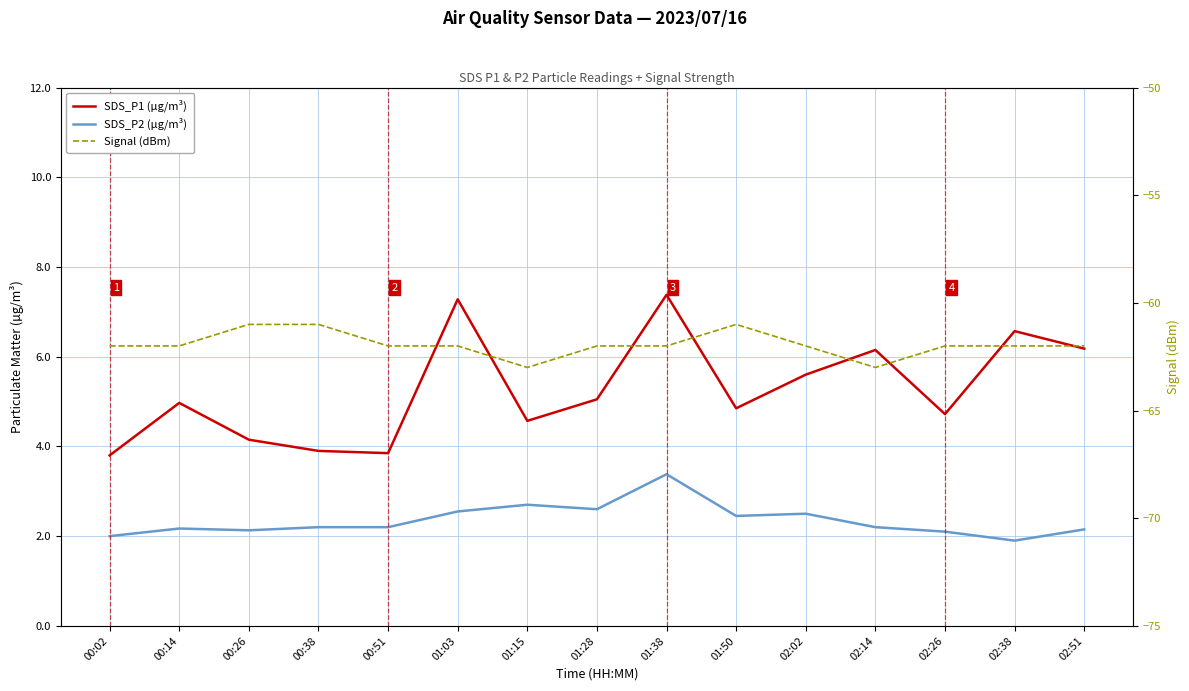

What is the value of the SDS_P2 (µg/m³) point at the 12th from the left?

2.2